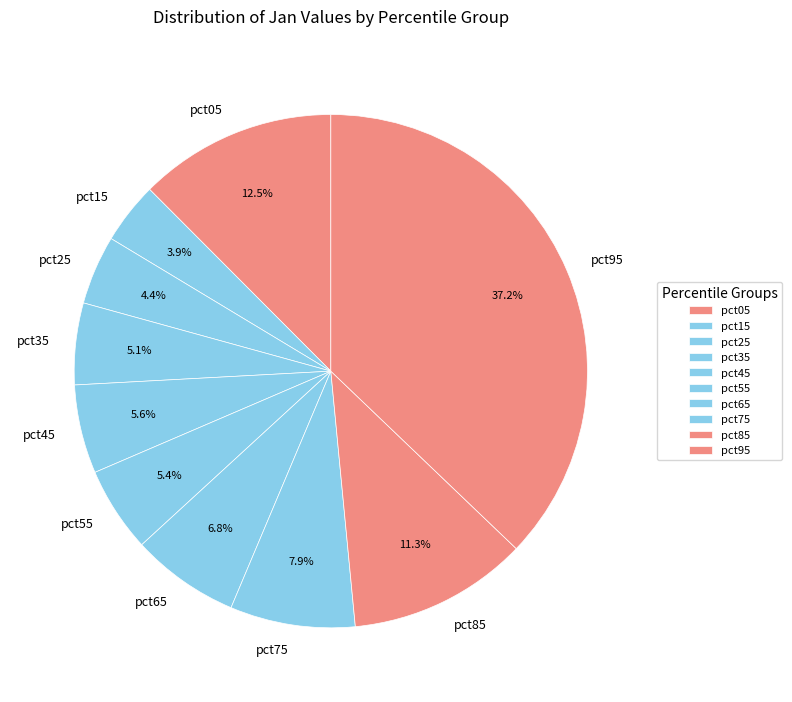

What is the largest slice in the pie chart?

pct95